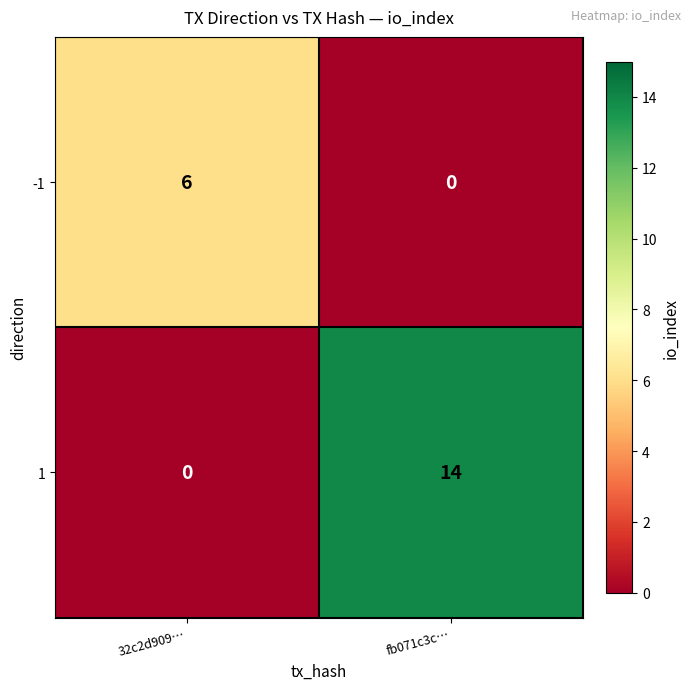

What is the spread (max minus min) of values at fb071c3c…?

14